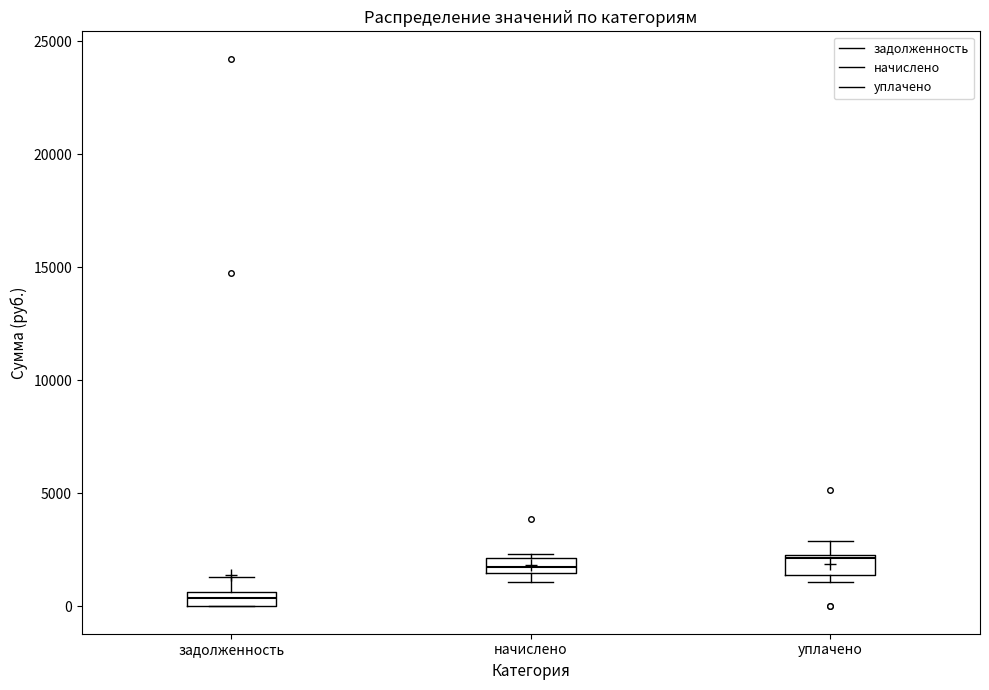

Where is the upper edge of the box for задолженность on the y-axis? The values are not printed on the chart, so give them approximately, as read against the axis.

500